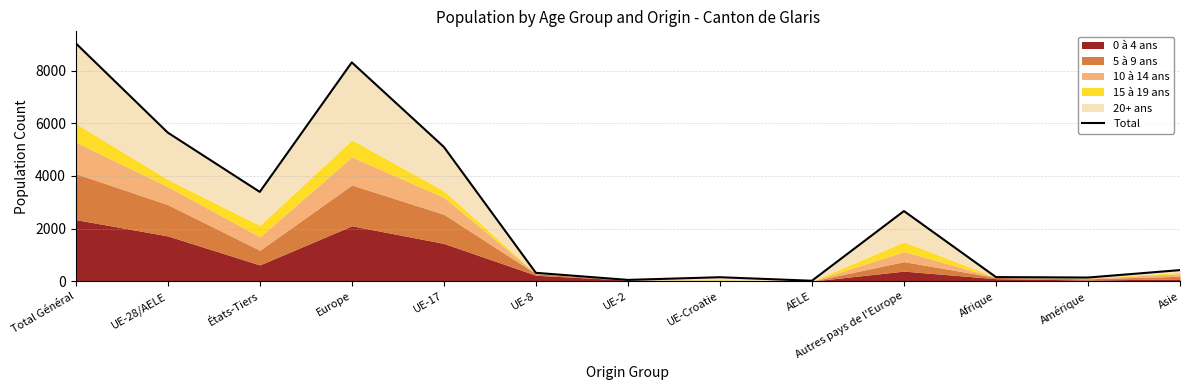

What is the label of the 5th point from the right?

AELE